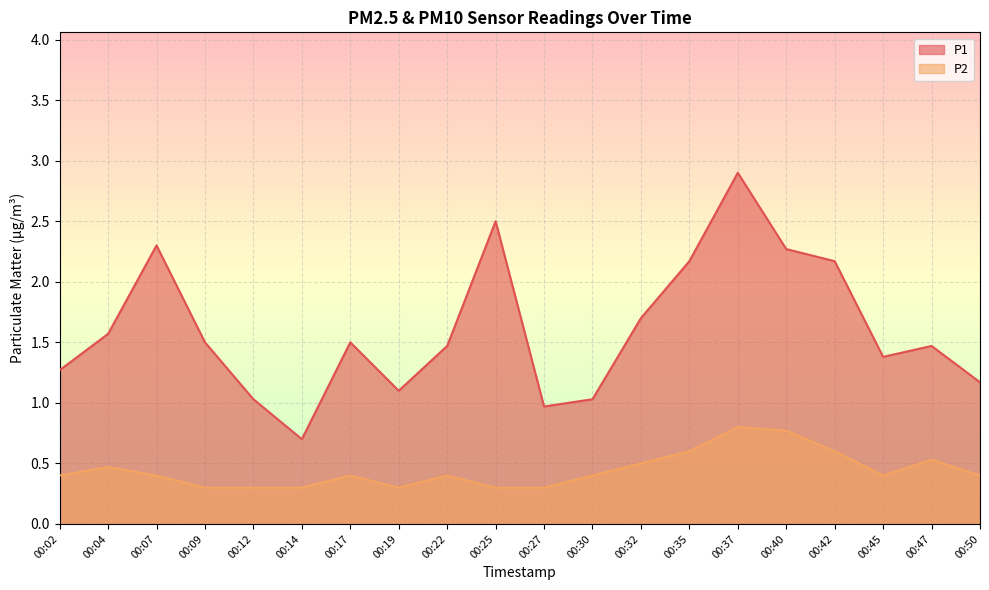

Does the chart display data point markers on the line(s)?

No